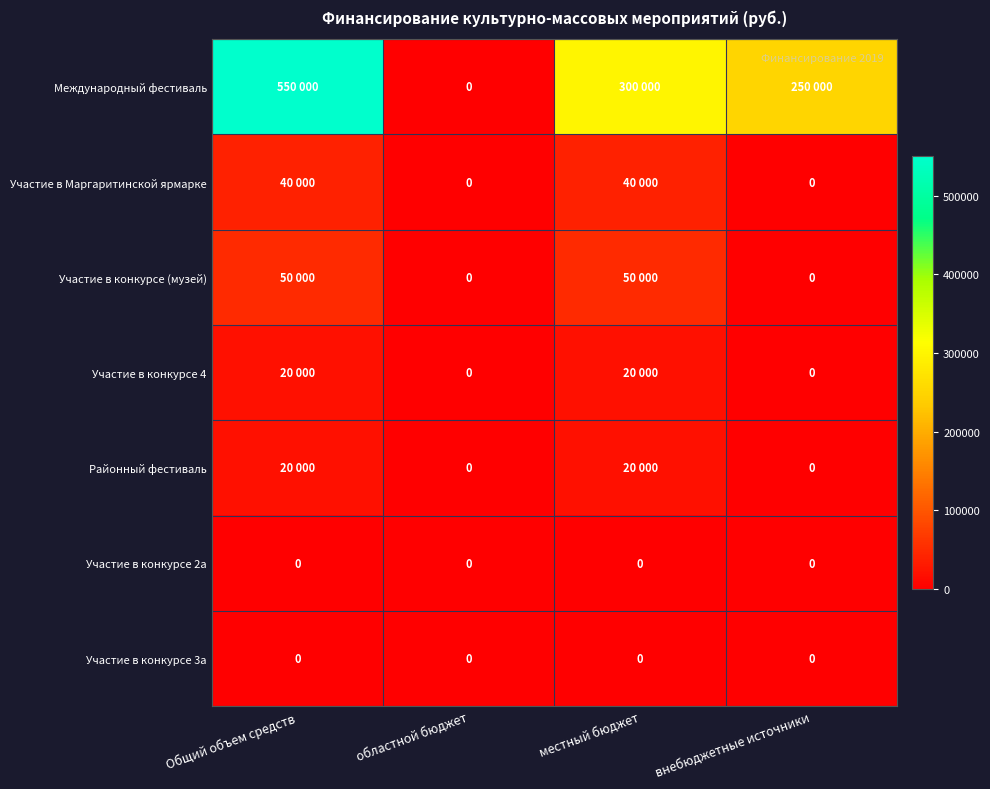

The value of Участие в конкурсе 3а at областной бюджет is 0. True or false?

True